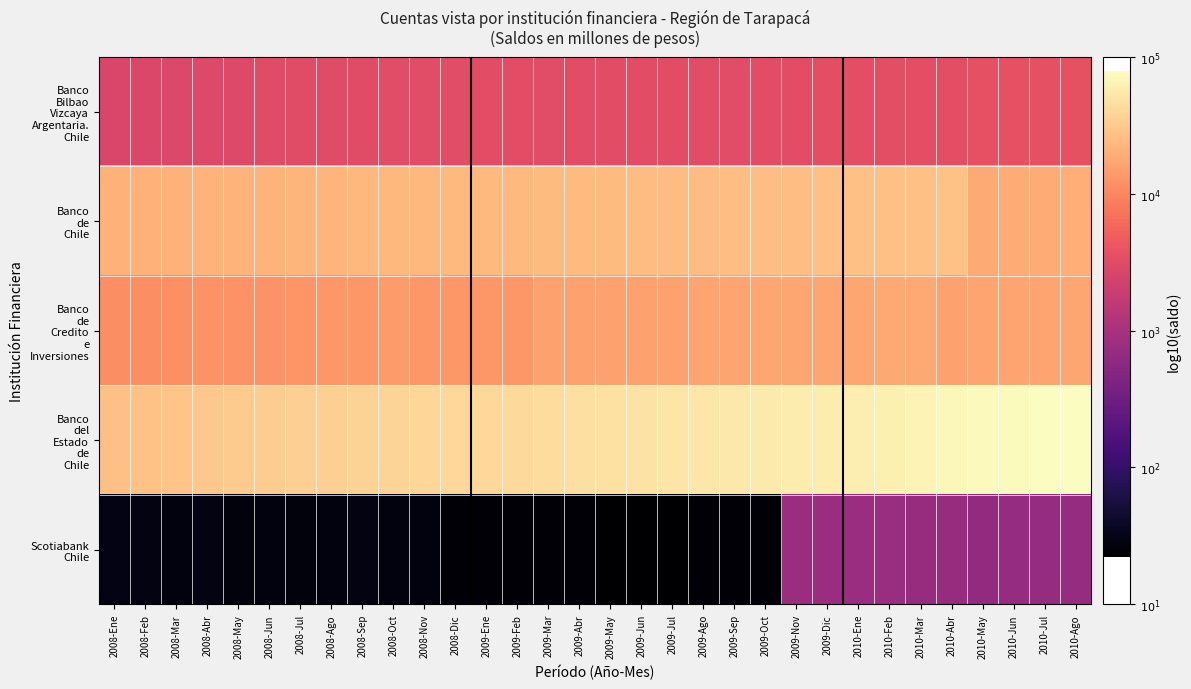

Which series changed the most between 2008-Feb and 2008-Jun?

Banco del Estado de Chile